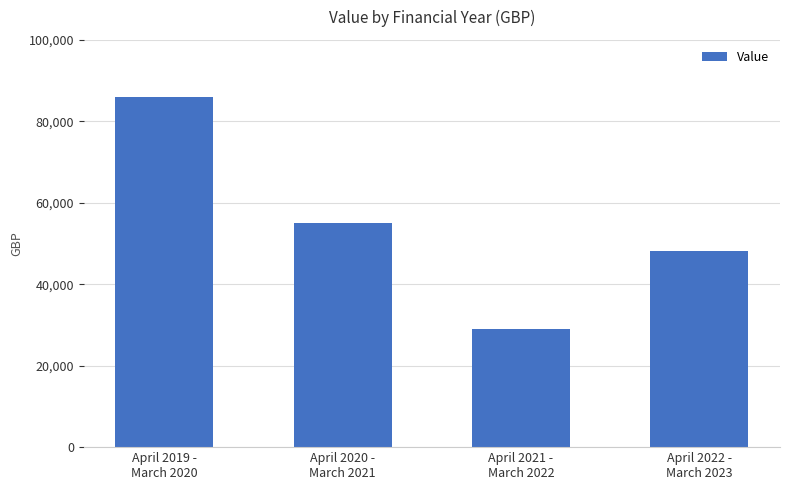

Which label corresponds to the smallest value in the chart?

April 2021 -
March 2022